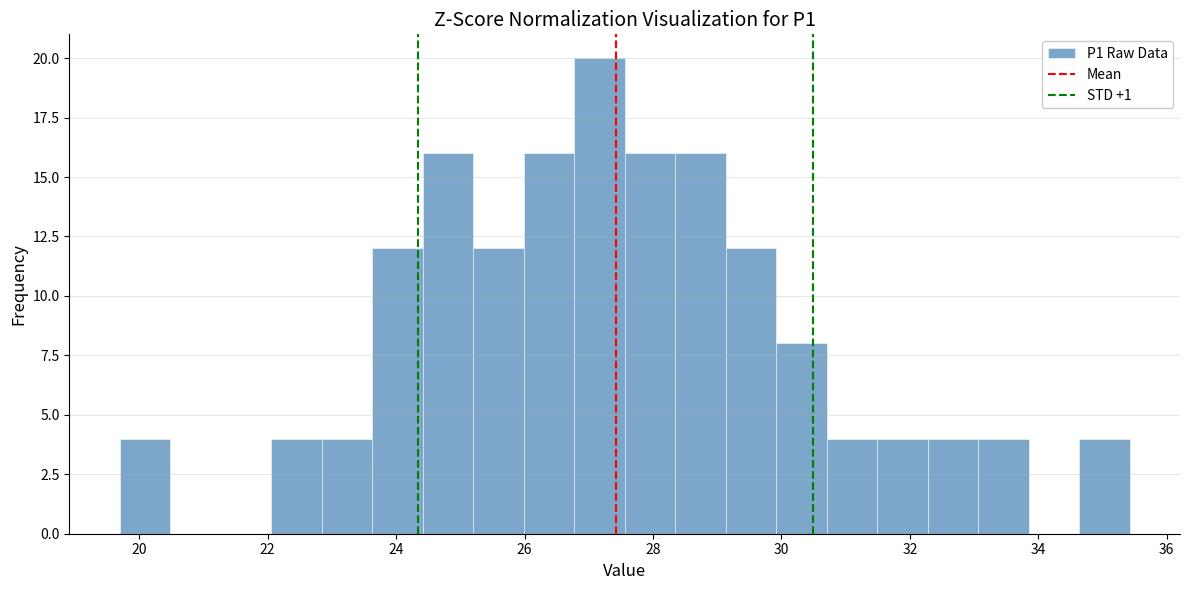

Read against the x-axis, roughly where is the centre of the tallest bar?

27.2